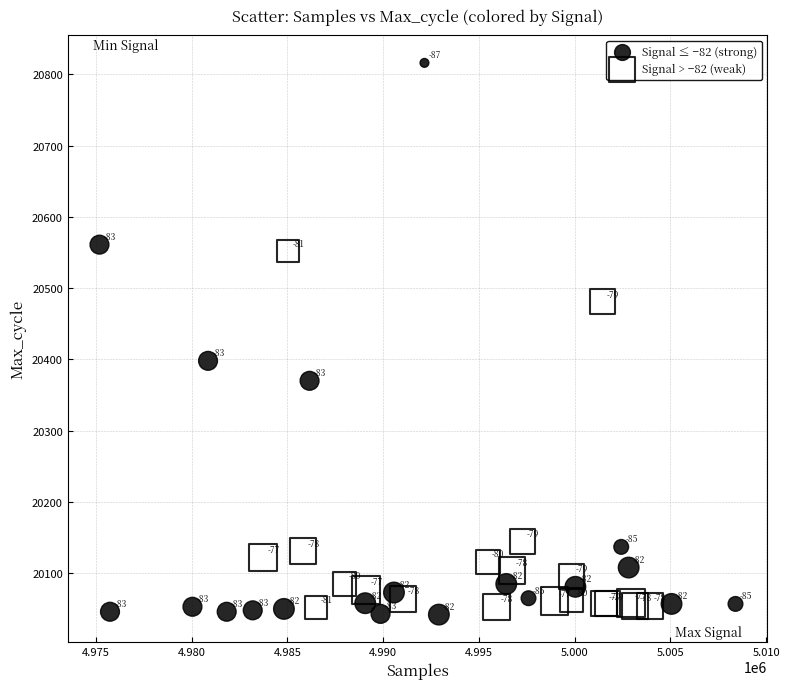

Which series has the largest Y range (max minus min)?

Signal ≤ −82 (strong)